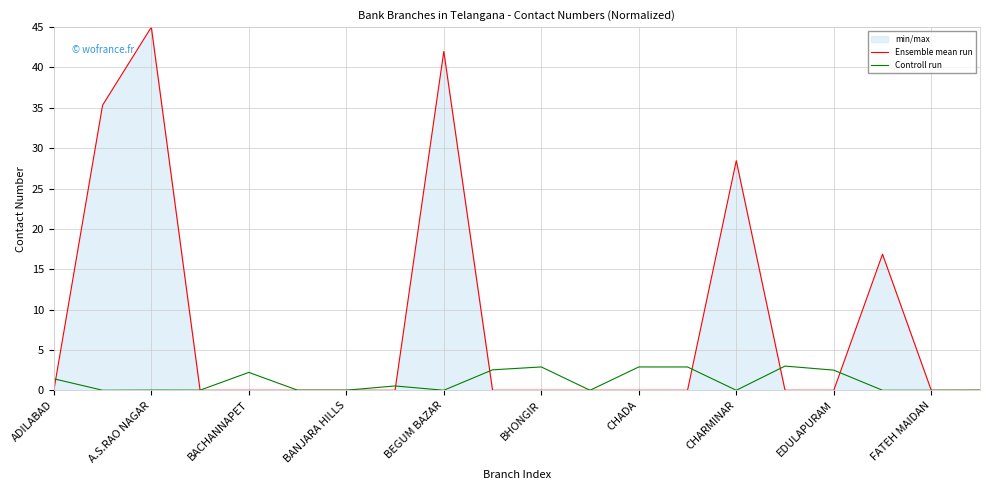

How many data points does each series have?

20